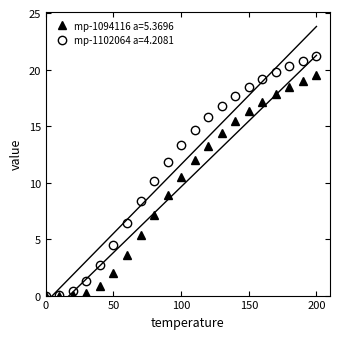

How many distinct data groups are displayed?

2